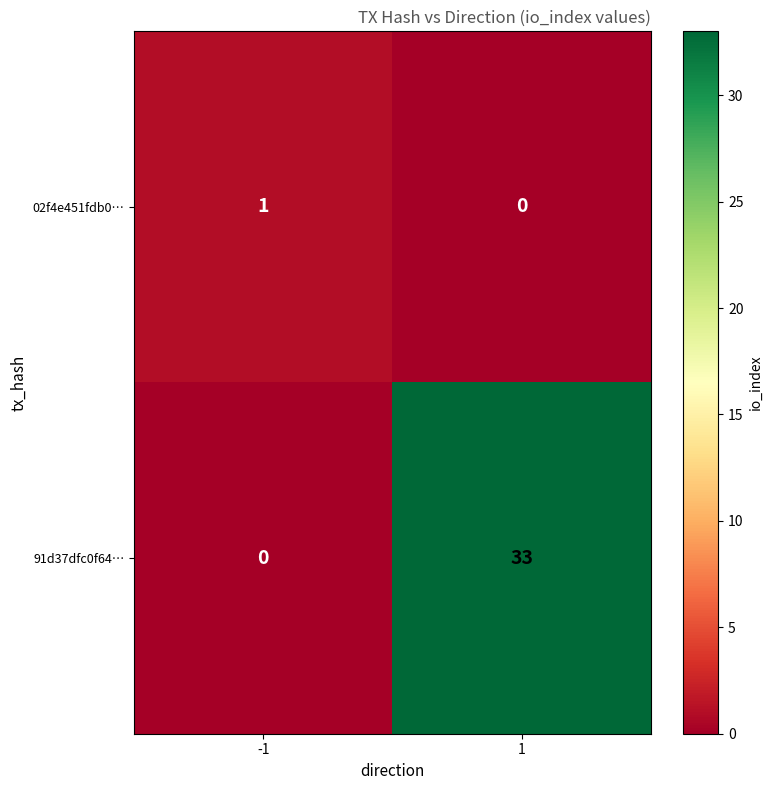

At -1, list the series in order from largest to smallest.

02f4e451fdb0…, 91d37dfc0f64…